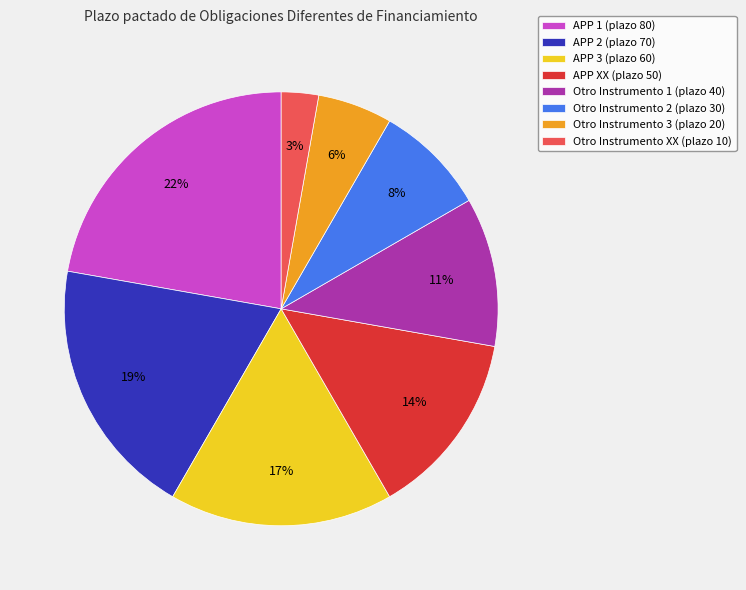

Combined, do APP 2 and Otro Instrumento XX account for over 50%?

No